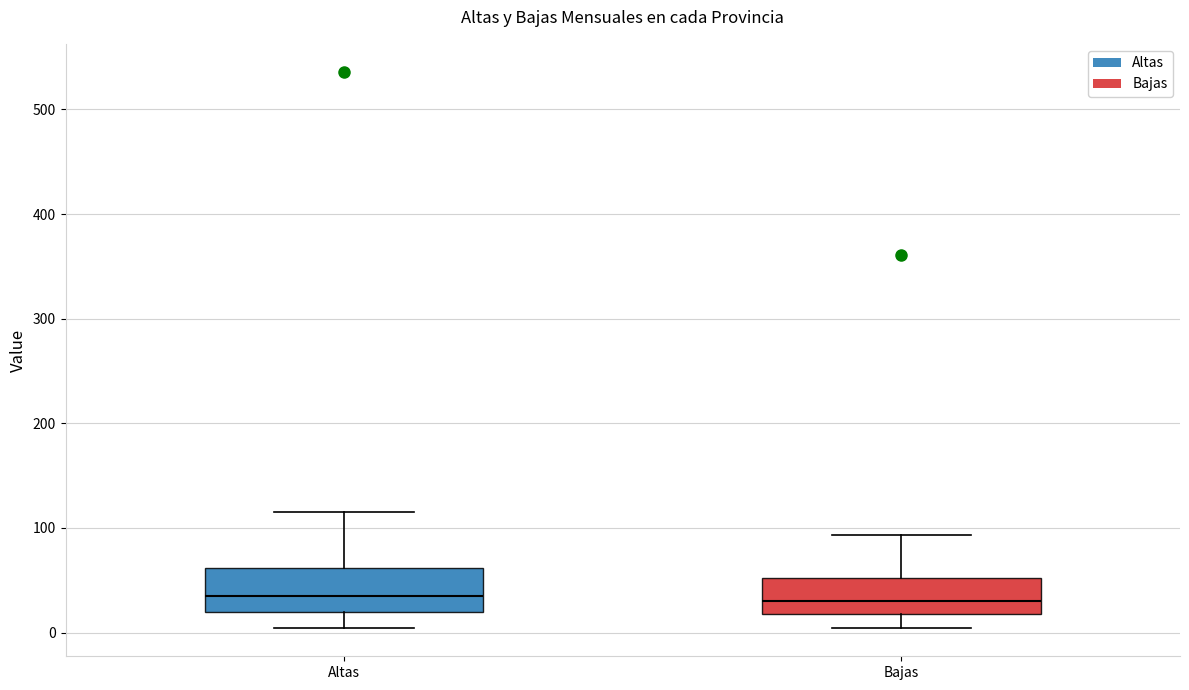

Where does the upper whisker of the box for Bajas end on the y-axis? The values are not printed on the chart, so give them approximately, as read against the axis.

90